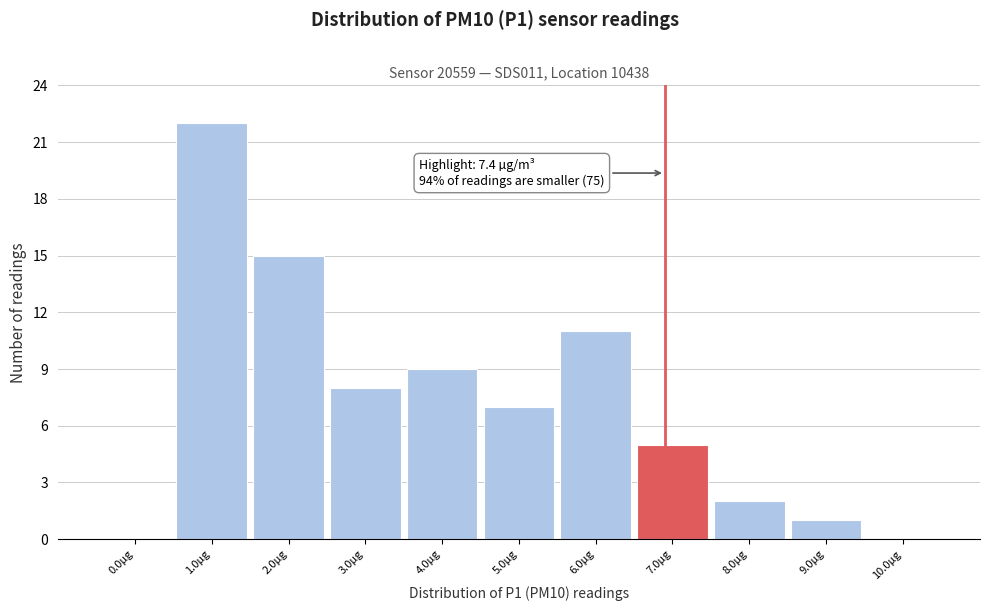

Reading left to right, list all the values displayed in this chart.

0.0µg=0	1.0µg=22	2.0µg=15	3.0µg=8	4.0µg=9	5.0µg=7	6.0µg=11	7.0µg=5	8.0µg=2	9.0µg=1	10.0µg=0